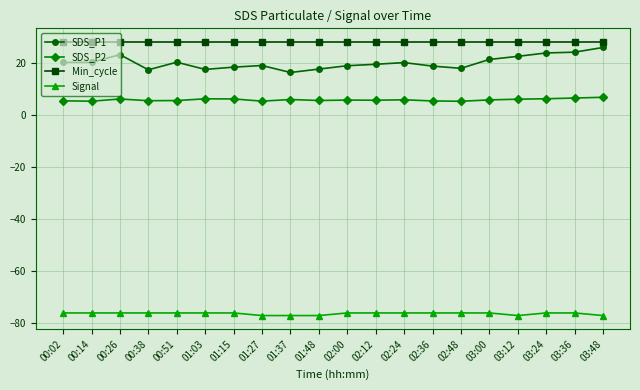

Which series has the largest range (max minus min)?

SDS_P1